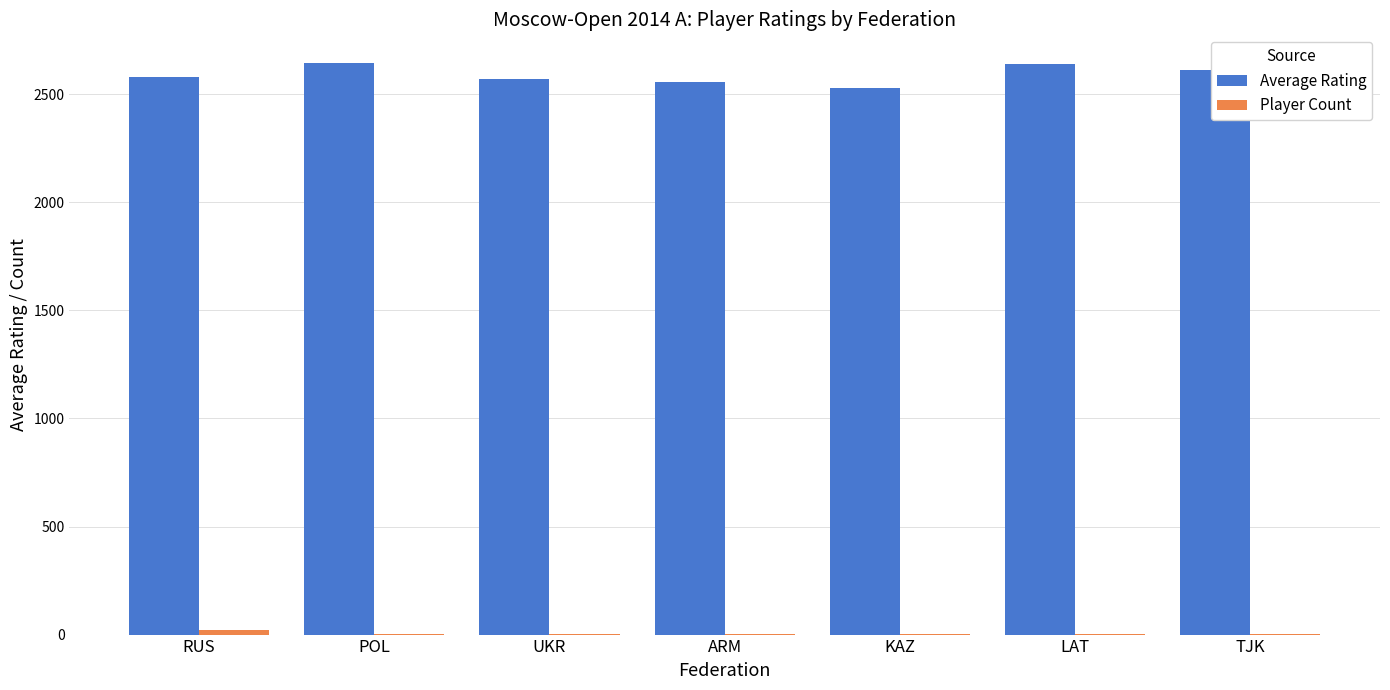

Which series has the largest total across all categories?

Average Rating